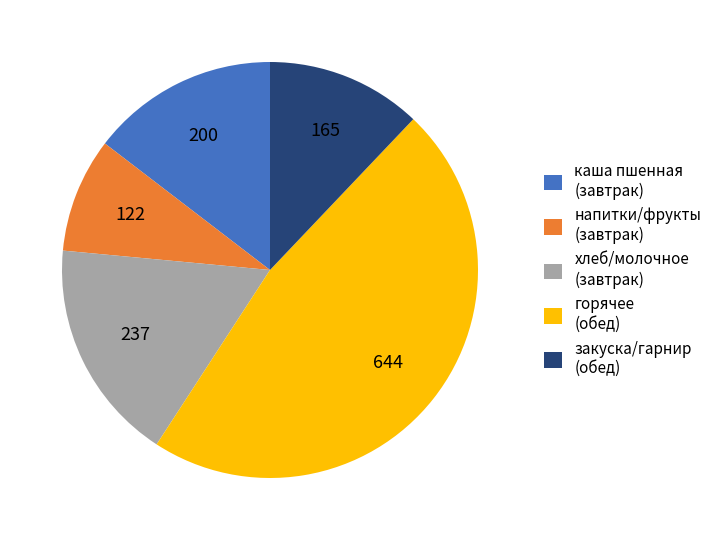

The хлеб/молочное (завтрак) slice represents 17% of the pie. True or false?

True